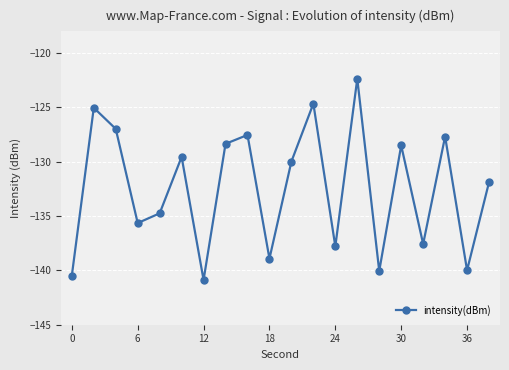

How many categories are shown in the chart?

20